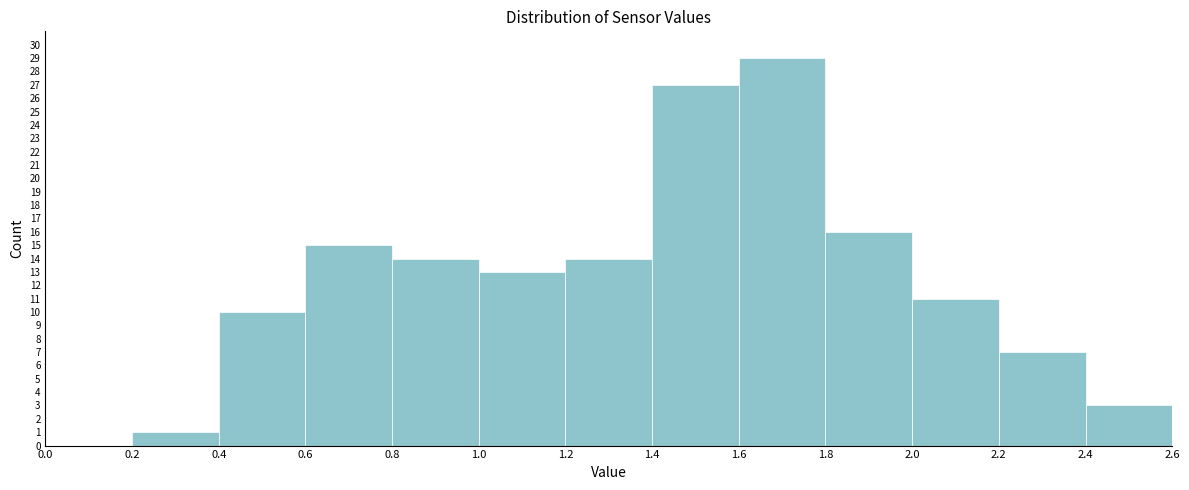

Over which range of the x-axis is the bar tallest?

1.6 to 1.8